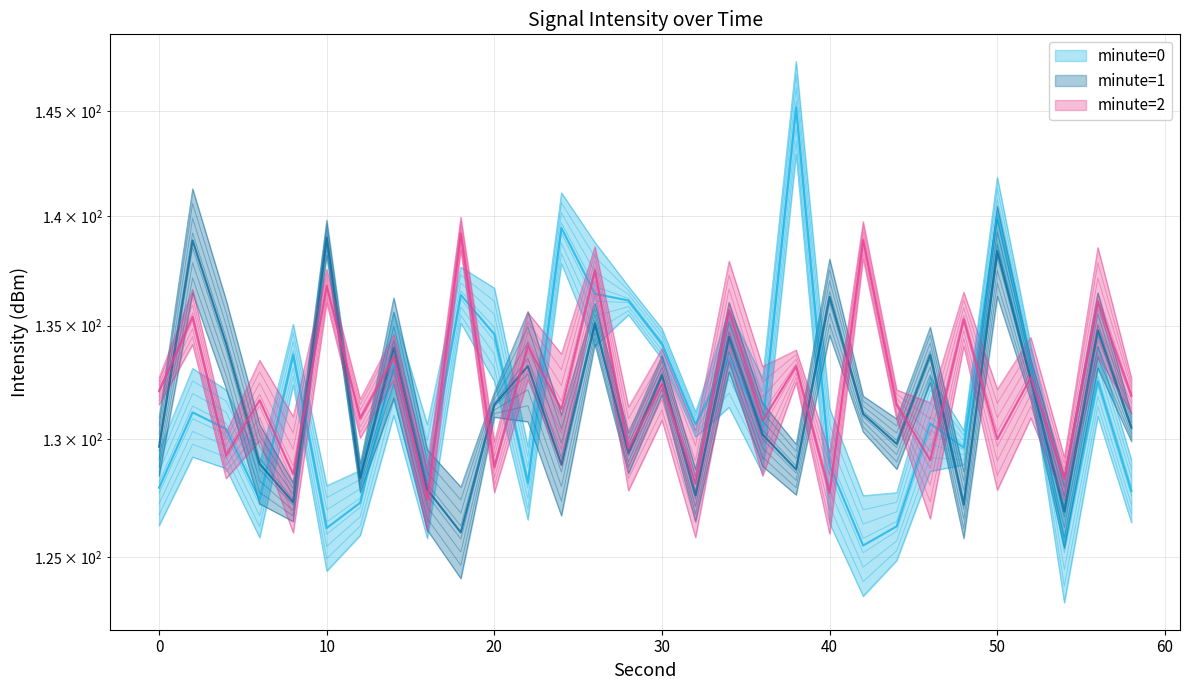

In minute=0, how many points are higher than both neighbors (excluding endpoints)?

10